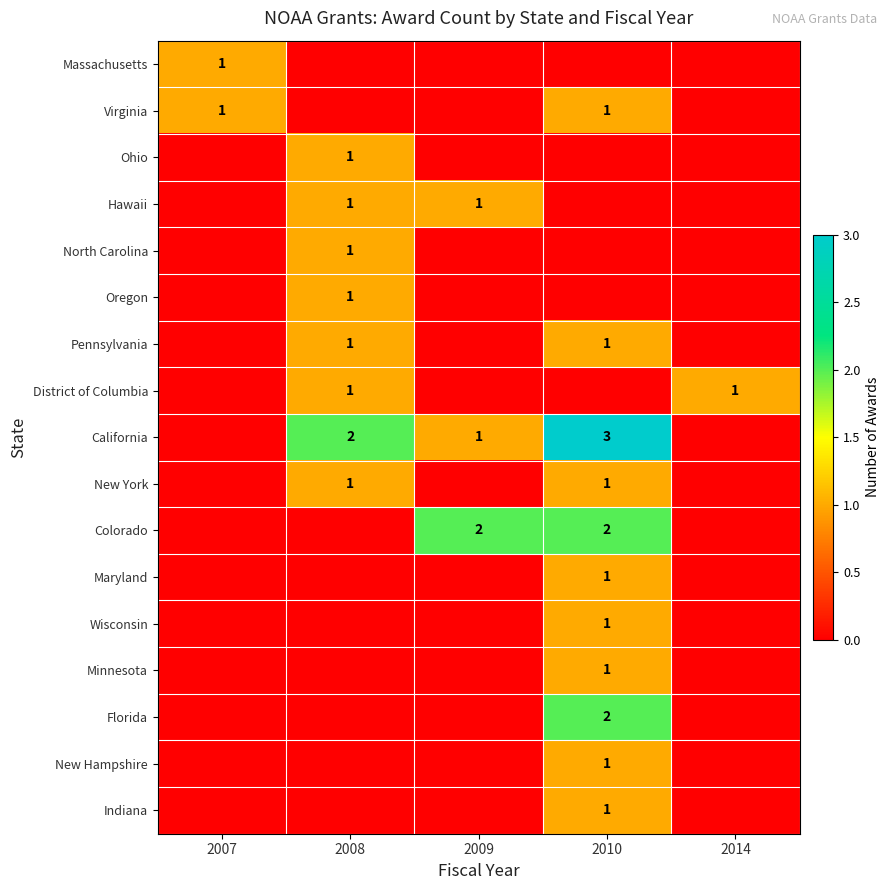

True or false: Florida has a value of 1 at 2010.

False